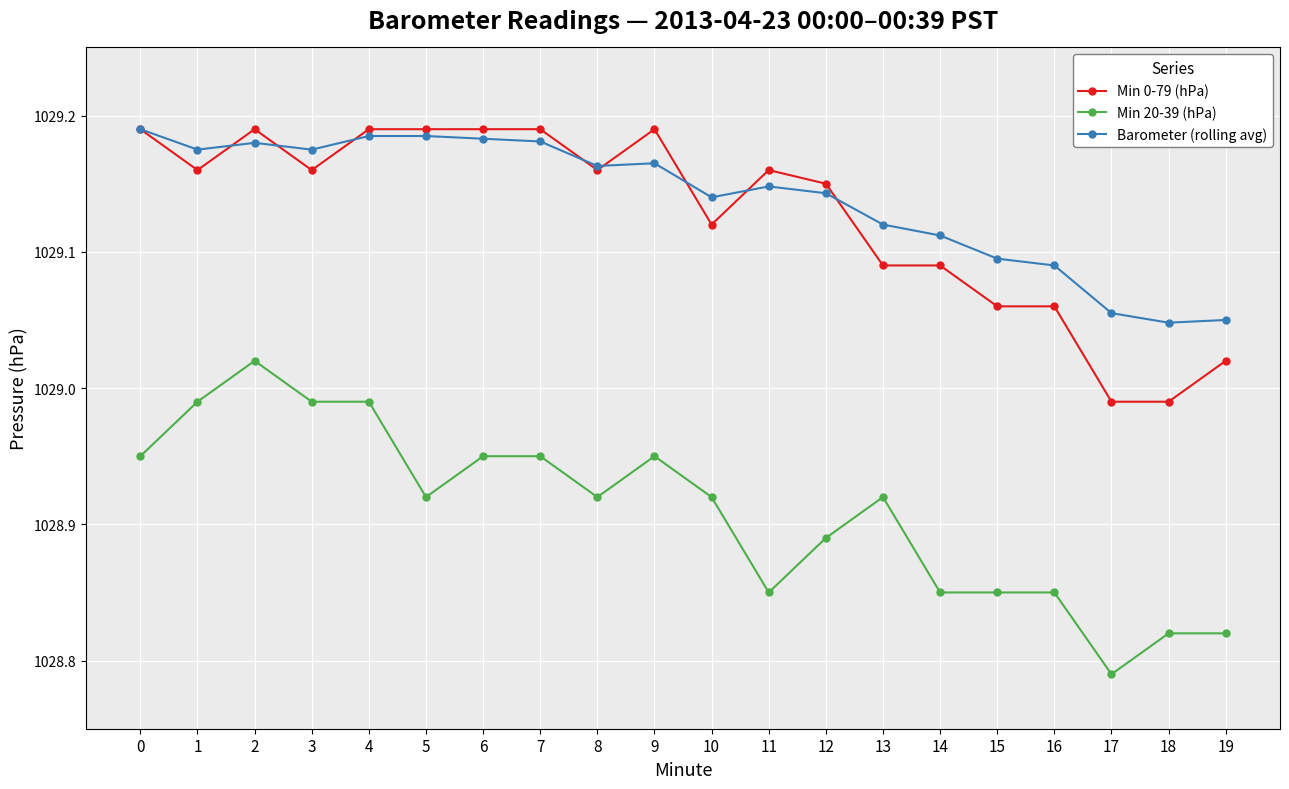

What is the total value across all series at 16?

3087.0